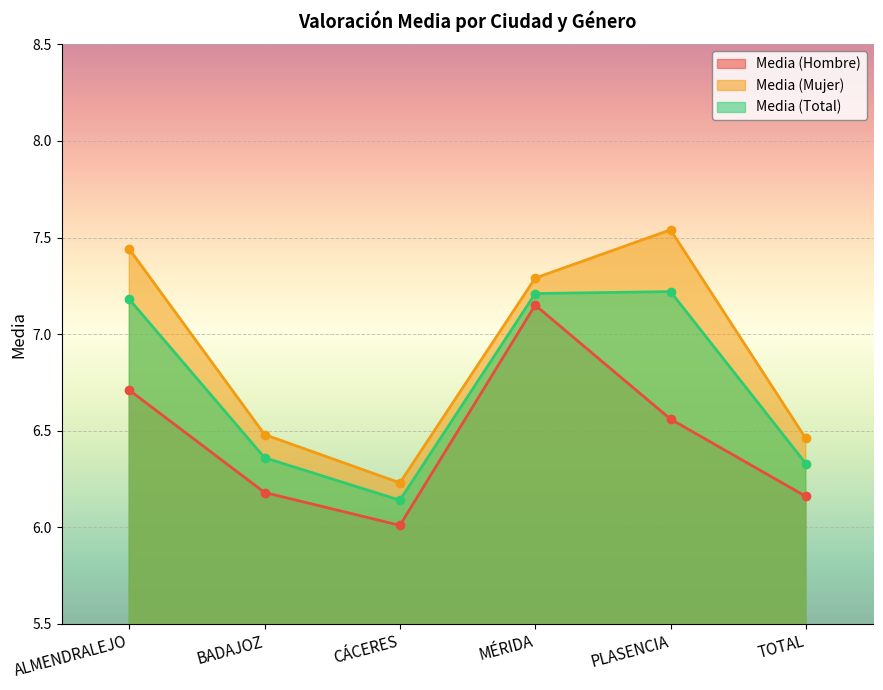

Where is the first local maximum for Media (Total)?

PLASENCIA